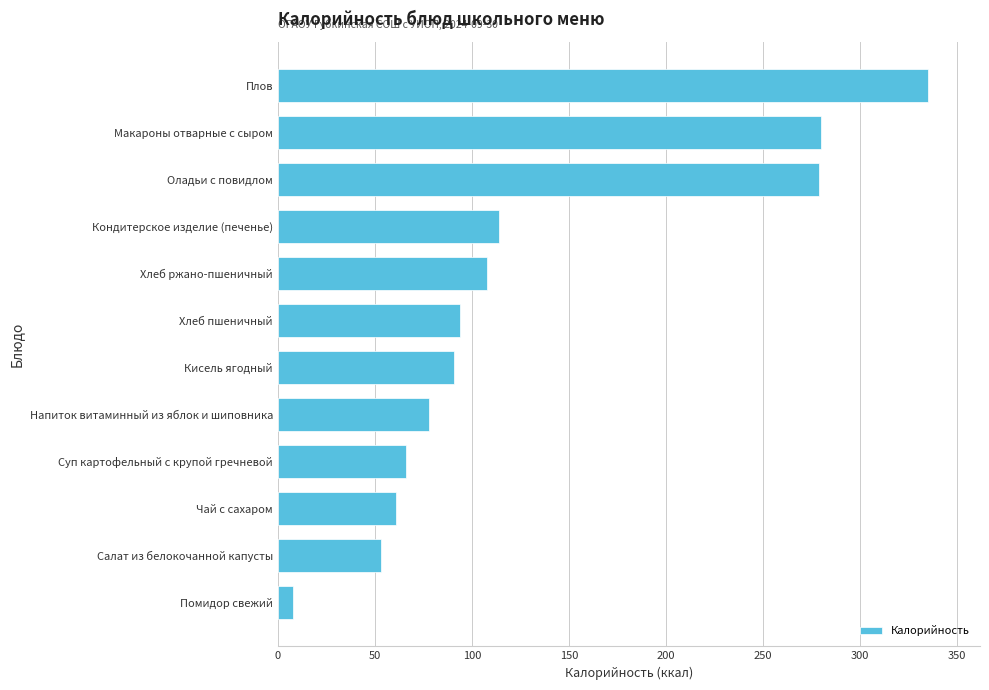

What is the average value?

131